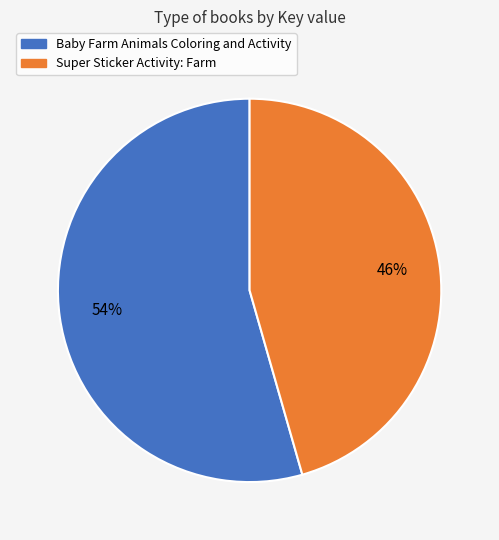

Combined, do Super Sticker Activity: Farm and Baby Farm Animals Coloring and Activity account for over 50%?

Yes